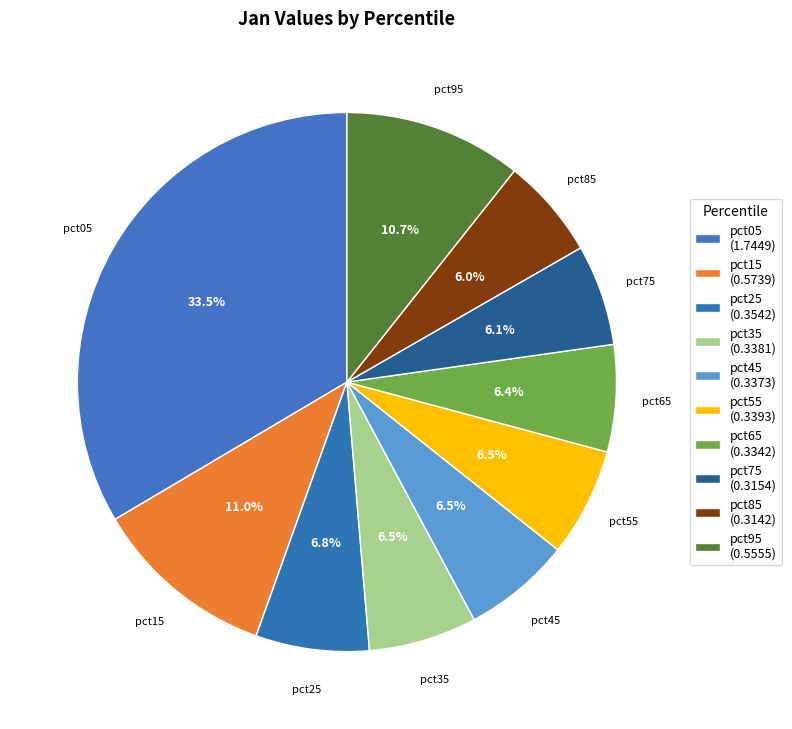

How many slices are in this pie chart?

10